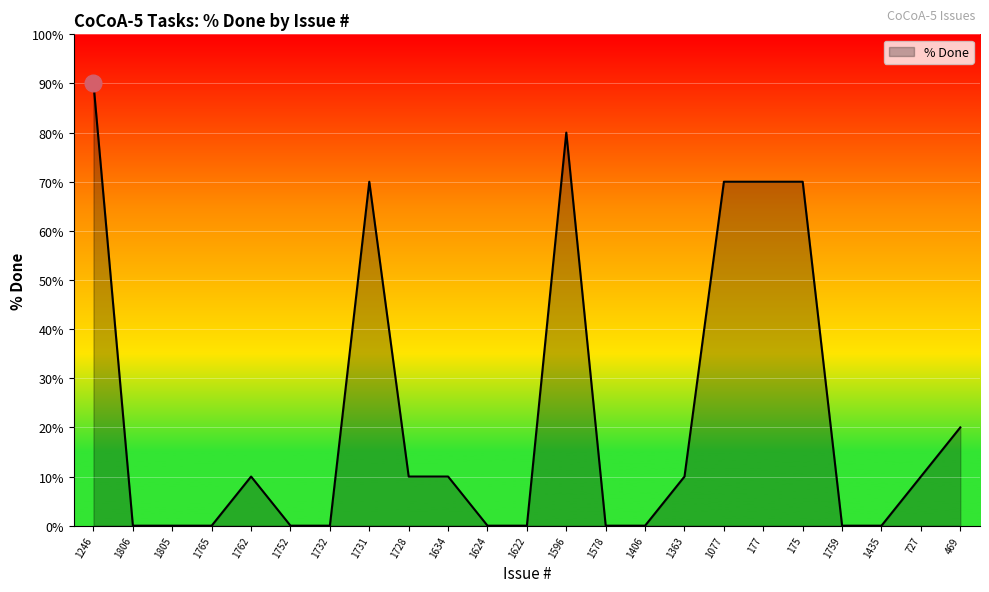

The chart shows a value of 32 at 1624. True or false?

False